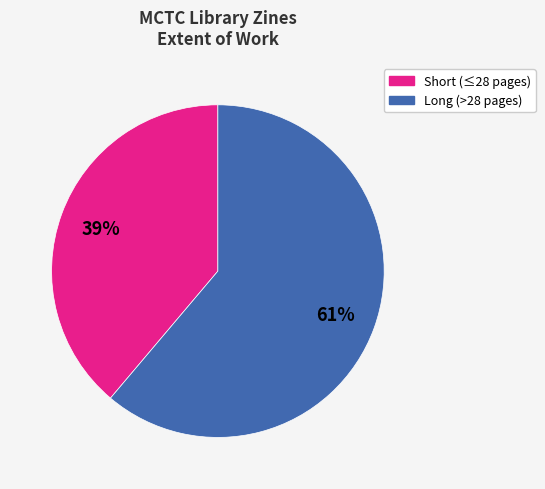

To the nearest percent, what is the difference between the largest and smallest slice percentages?

22%